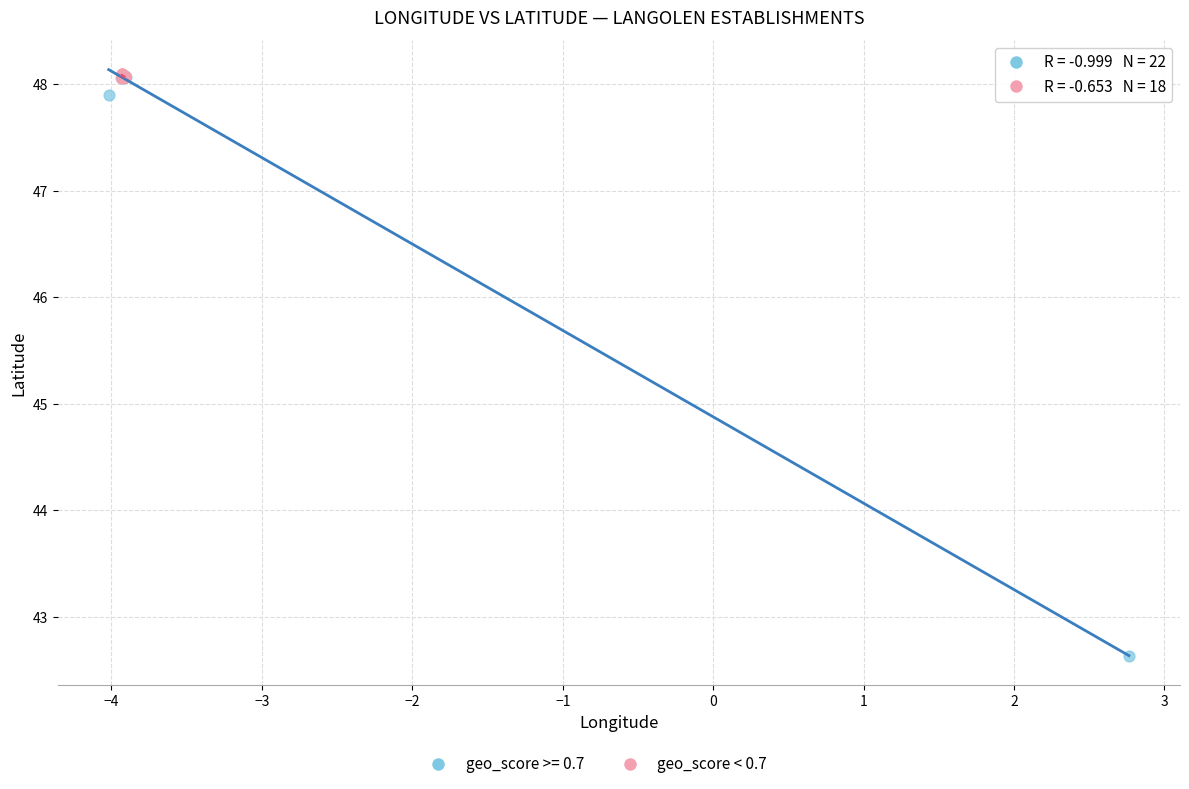

Which series reaches the minimum Y coordinate?

geo_score >= 0.7